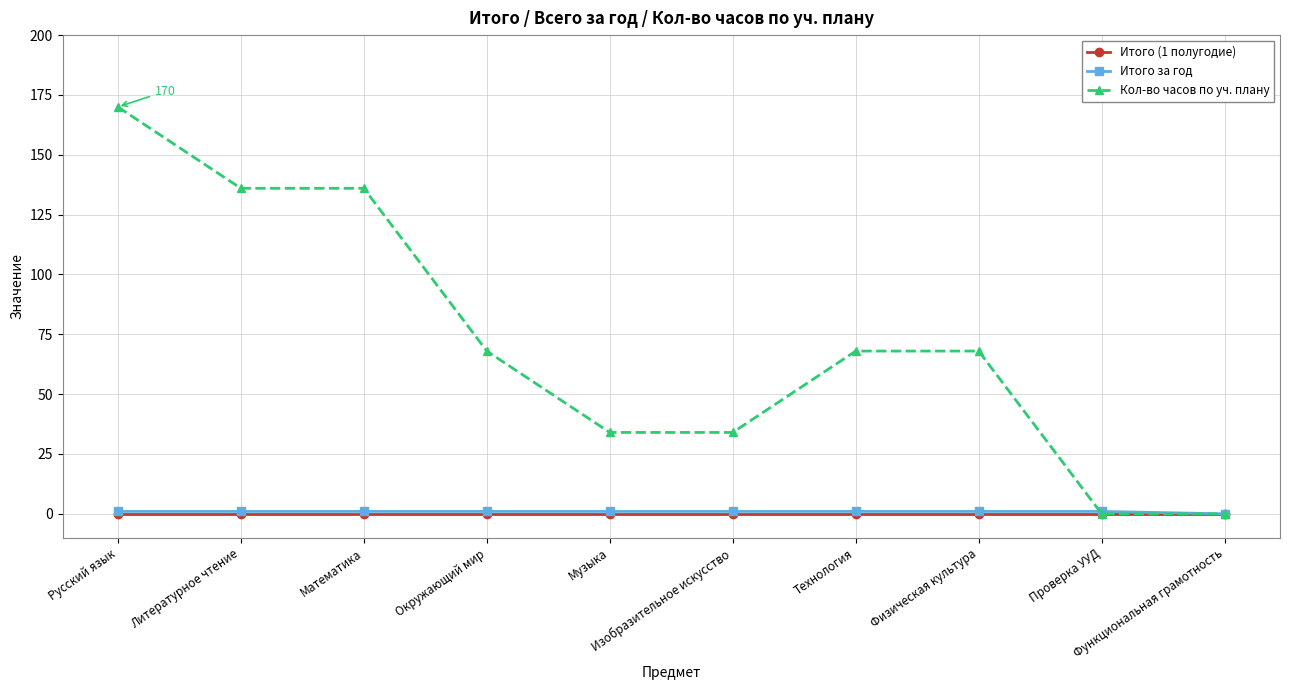

How many categories are shown in the chart?

10